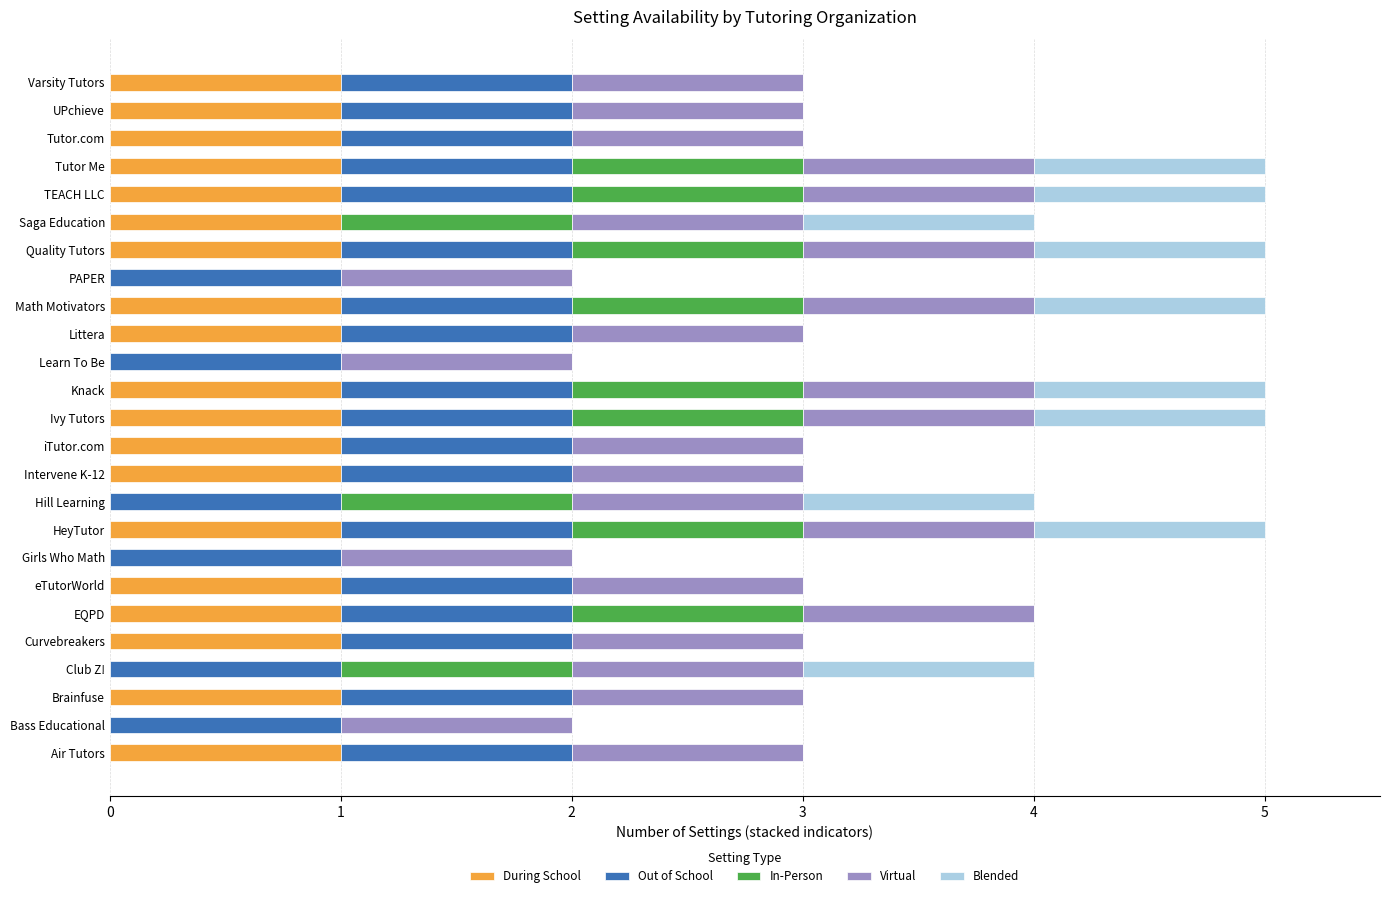

What is the total value across all series at Varsity Tutors?

3